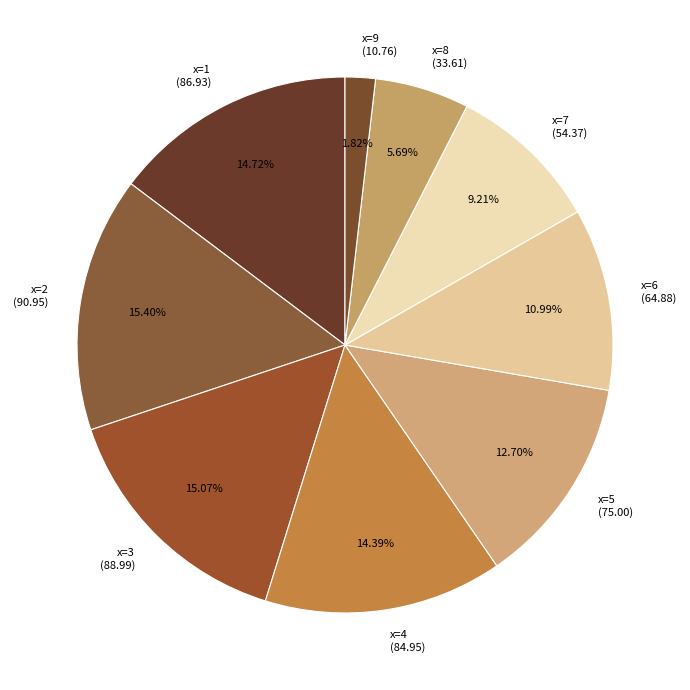

Count the number of slices in the pie.

9